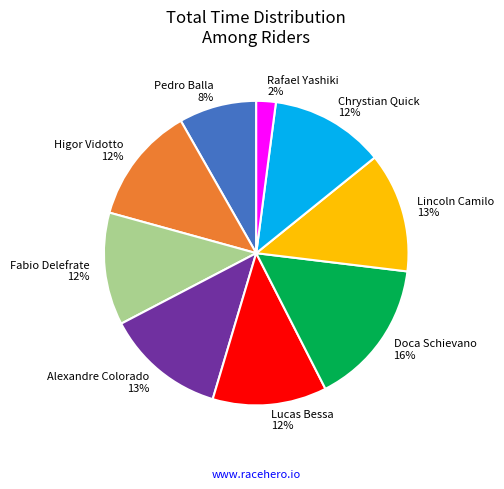

To the nearest percent, what portion does Higor Vidotto represent?

12%